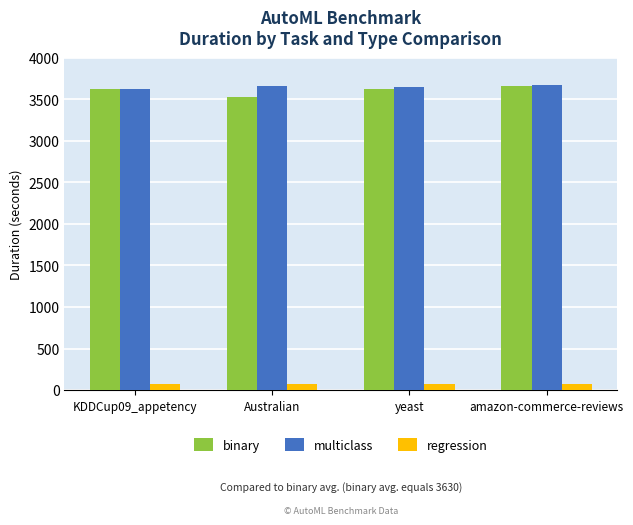

What position from the right is Australian?

3